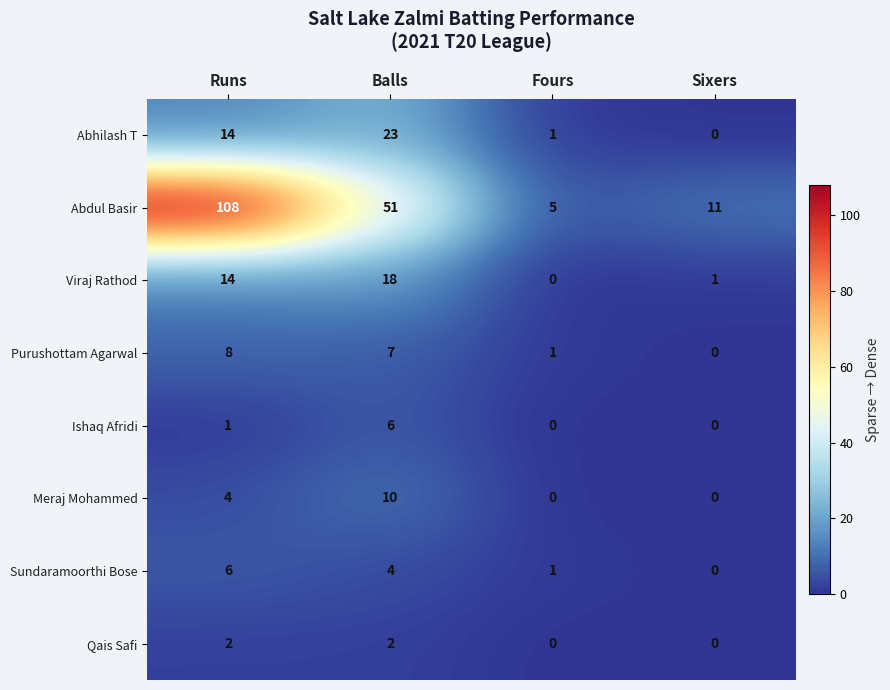

True or false: Meraj Mohammed has a value of 0 at Fours.

True